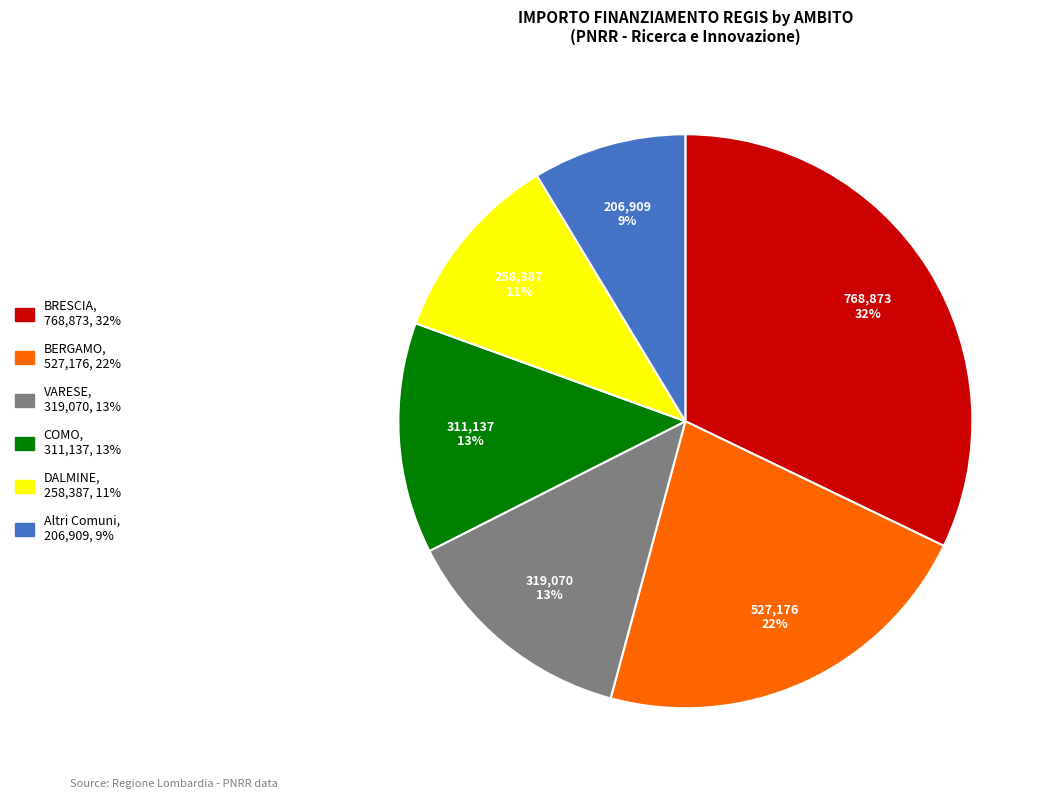

Is there any slice that represents more than half of the pie?

No